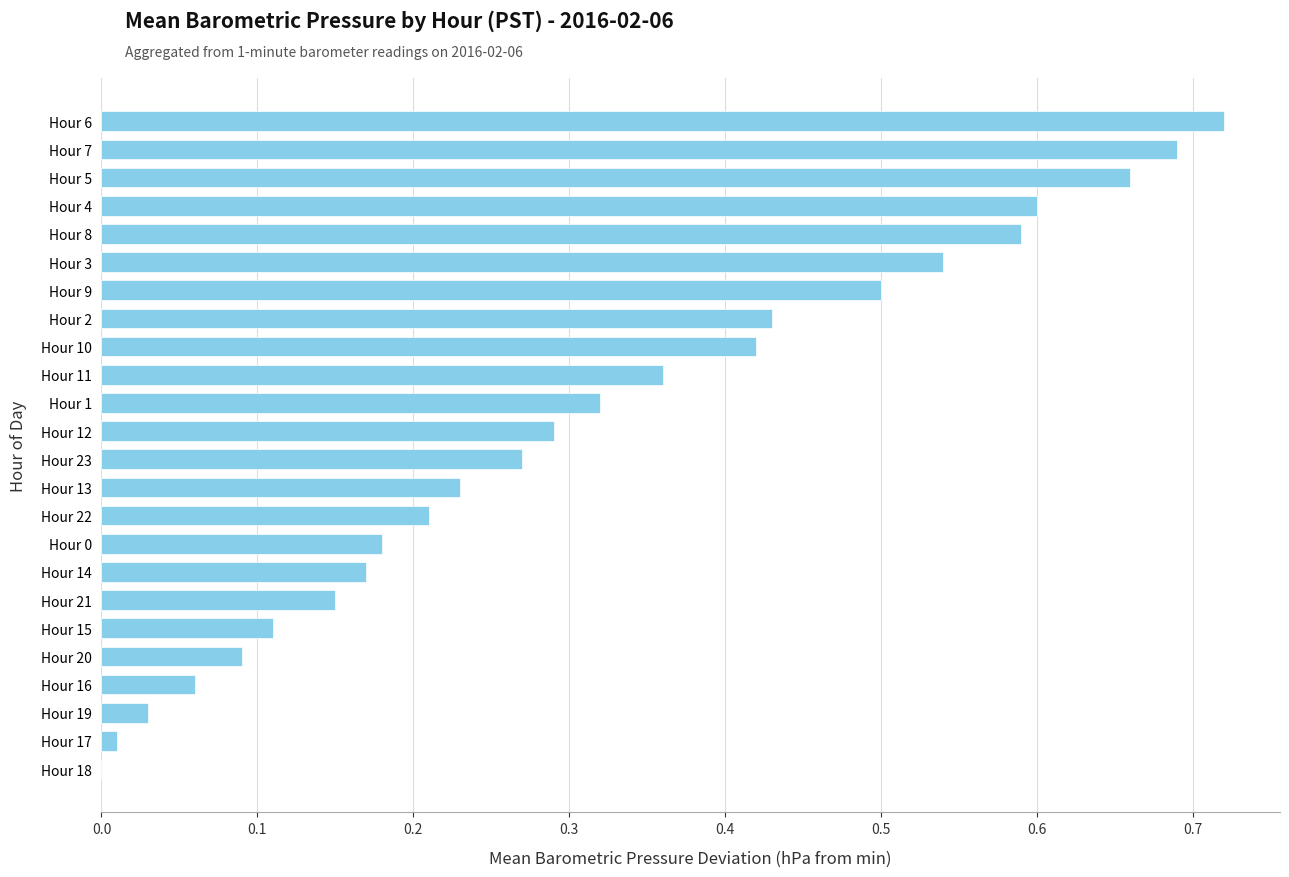

Between Hour 15 and Hour 11, which is larger?

Hour 11